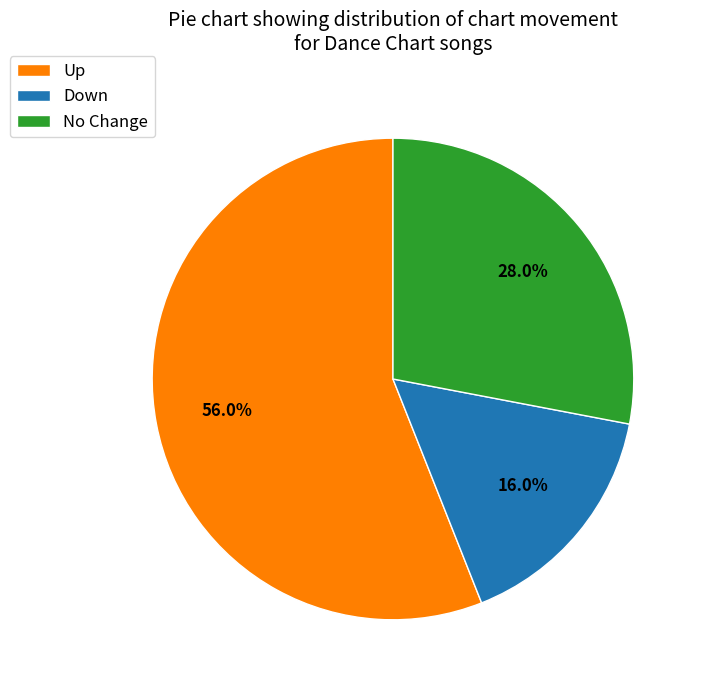

Count the number of slices in the pie.

3